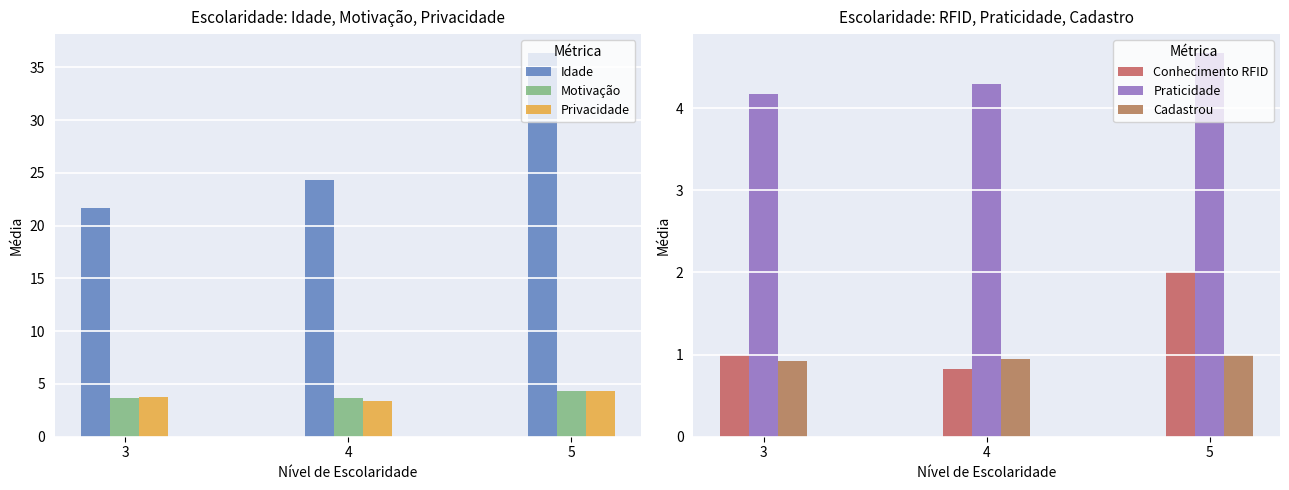

The value of Idade at 5 is 62.7. True or false?

False